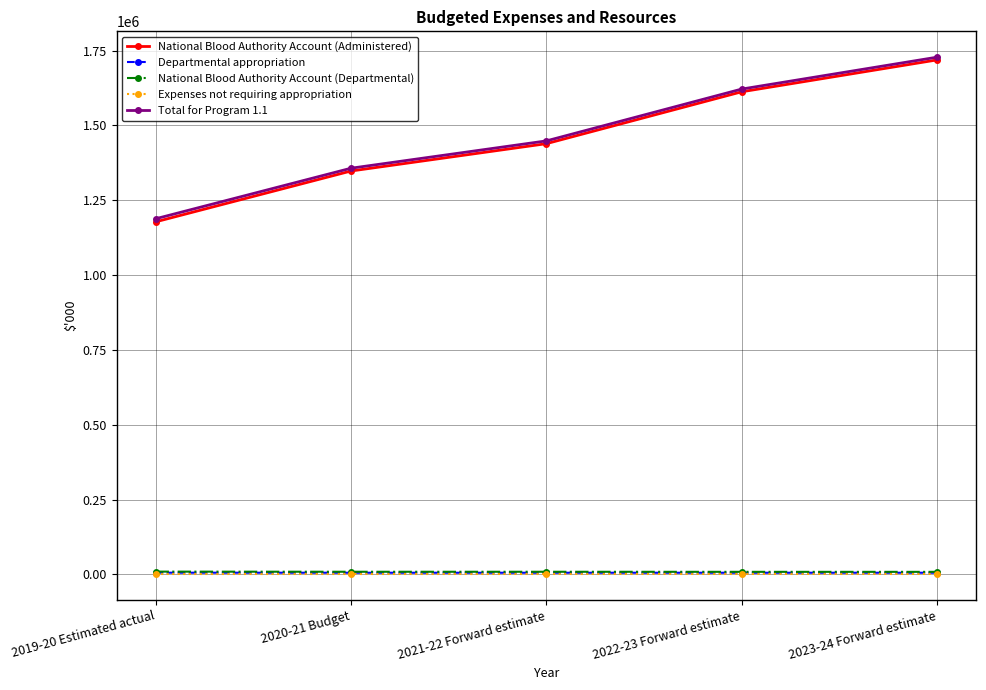

At which category is the sum across all series the highest?

2023-24 Forward estimate